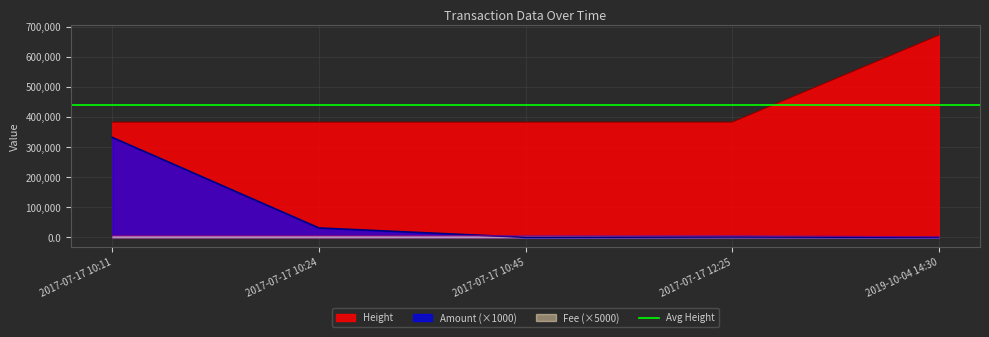

Between which two adjacent categories do Fee and Amount first intersect?

2017-07-17 10:24 and 2017-07-17 10:45